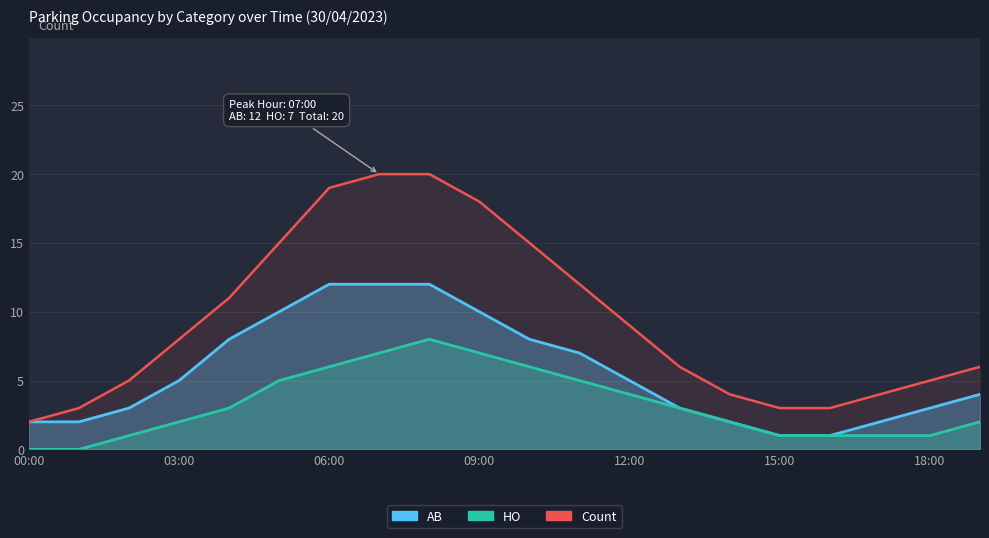

Is it true that Count equals 3 at 10:00?

False